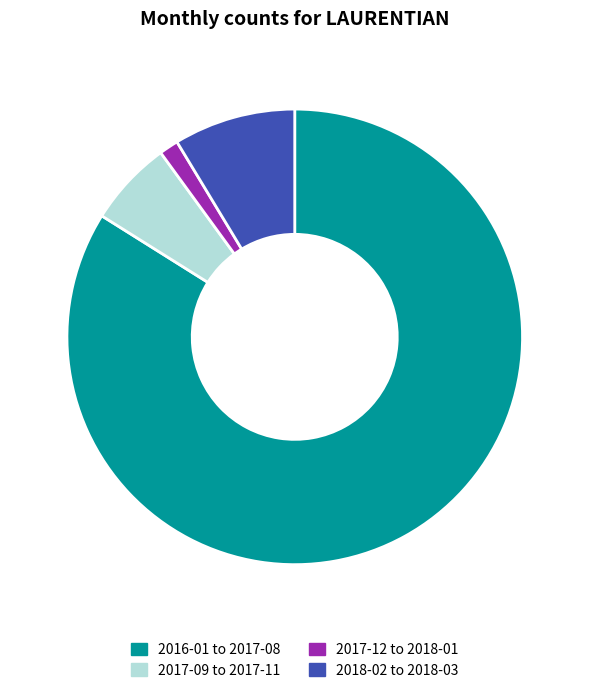

Is there any slice that represents more than half of the pie?

Yes